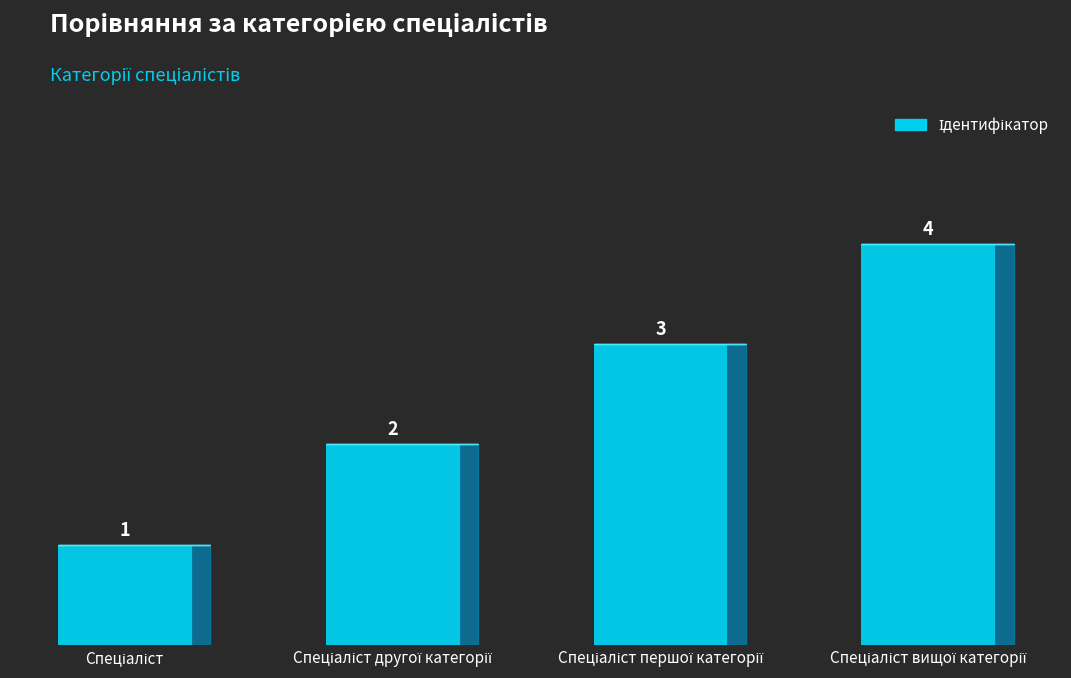

Approximately how many times larger is the value at Спеціаліст другої категорії compared to Спеціаліст вищої категорії?

0.5